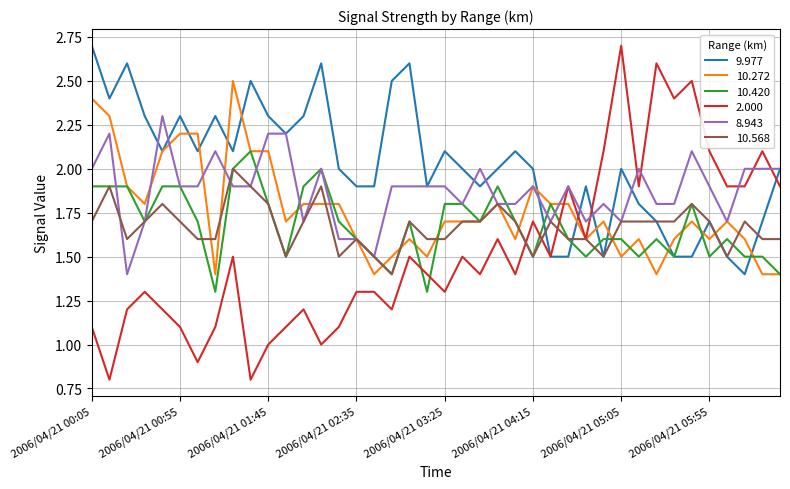

How many series are shown in this chart?

6